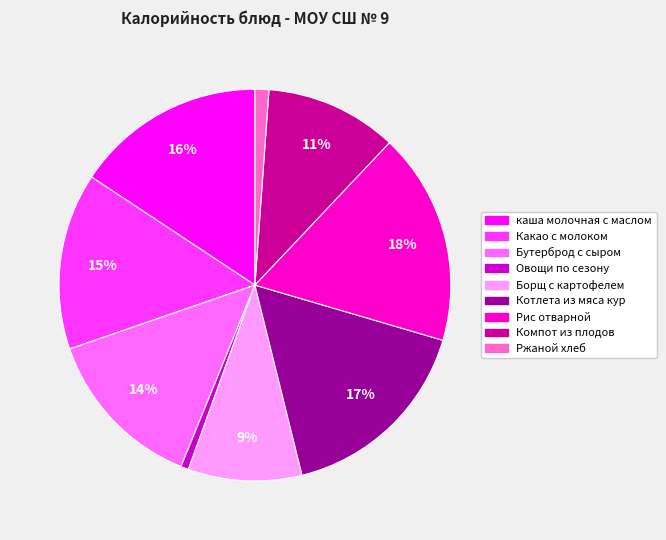

Is there any slice that represents more than half of the pie?

No